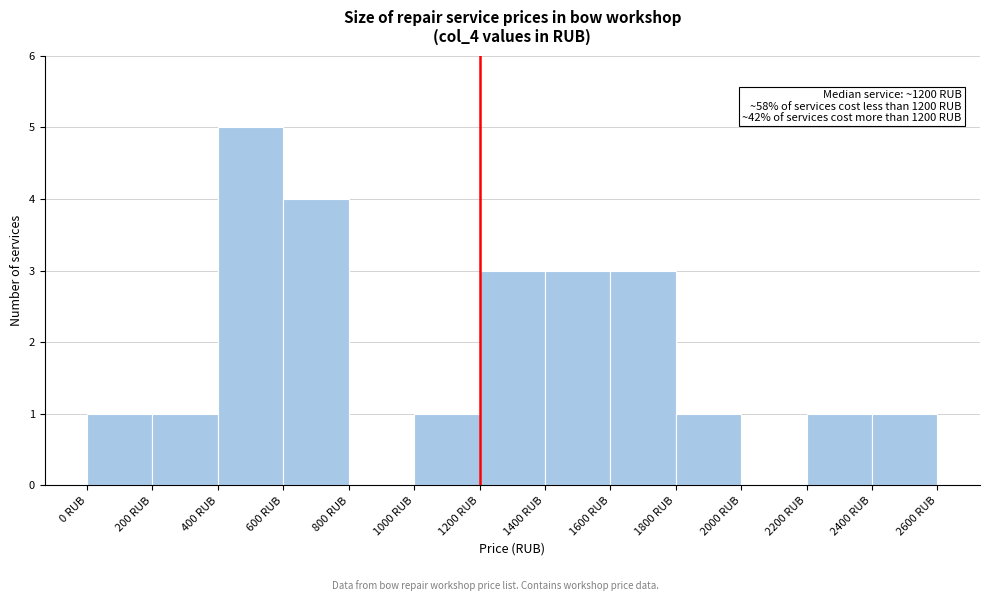

Over which range of the x-axis is the bar tallest?

400 to 600